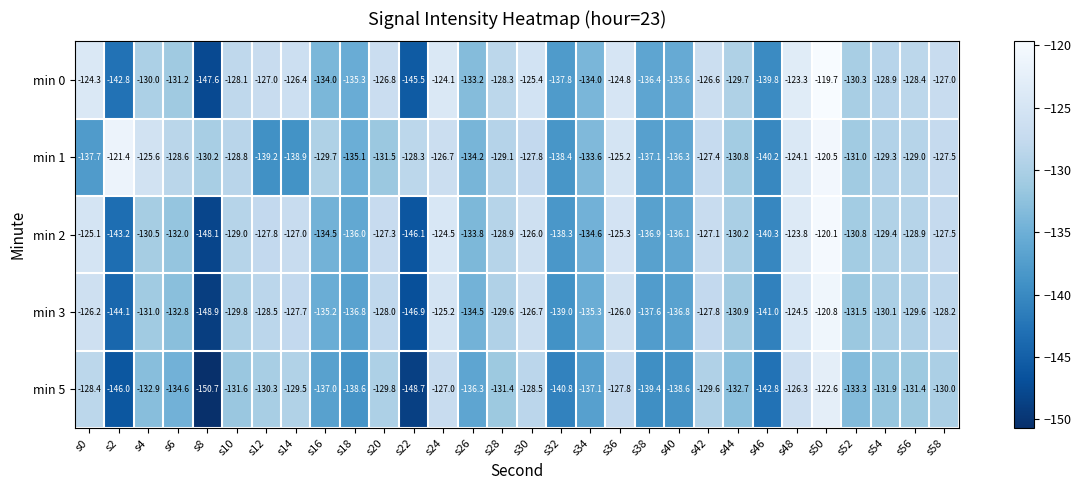

Where does the min 0 series first go above -128?

s0